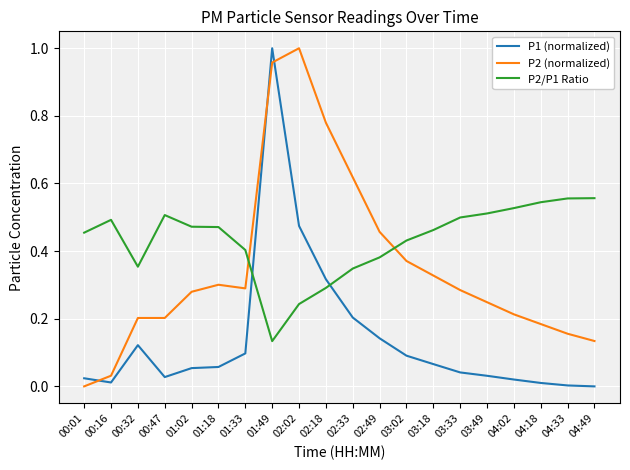

Between 00:16 and 03:49, which series saw the biggest shift?

P2 (normalized)